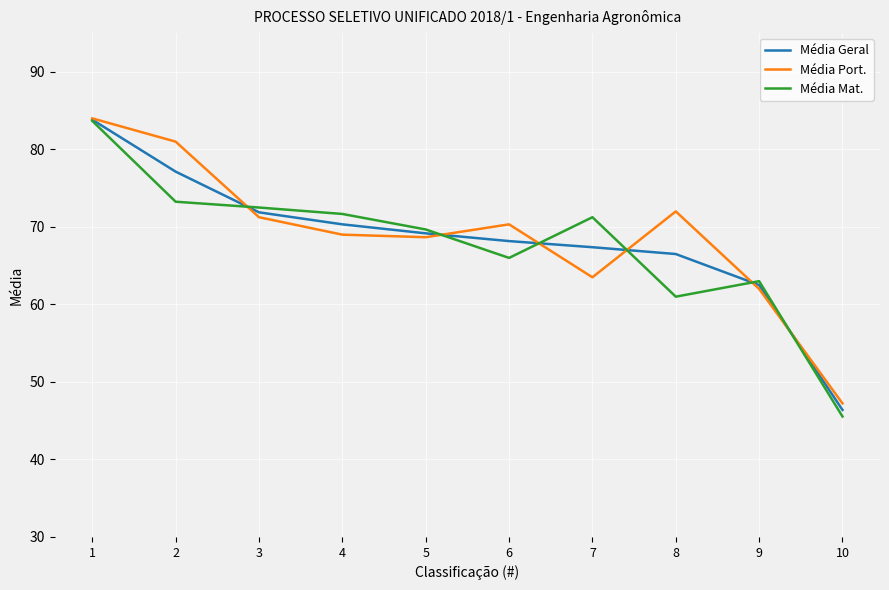

At which label does Média Mat. reach its minimum?

10